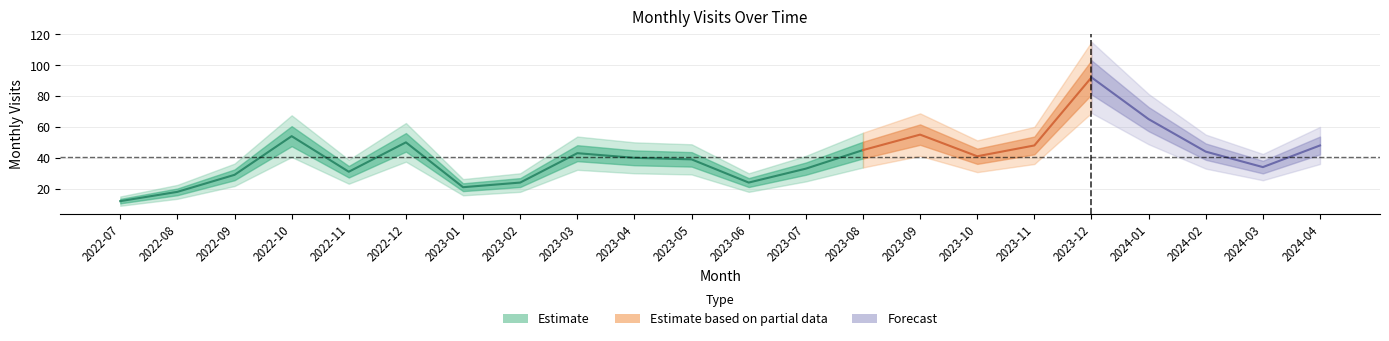

How many data points does each series have?

22